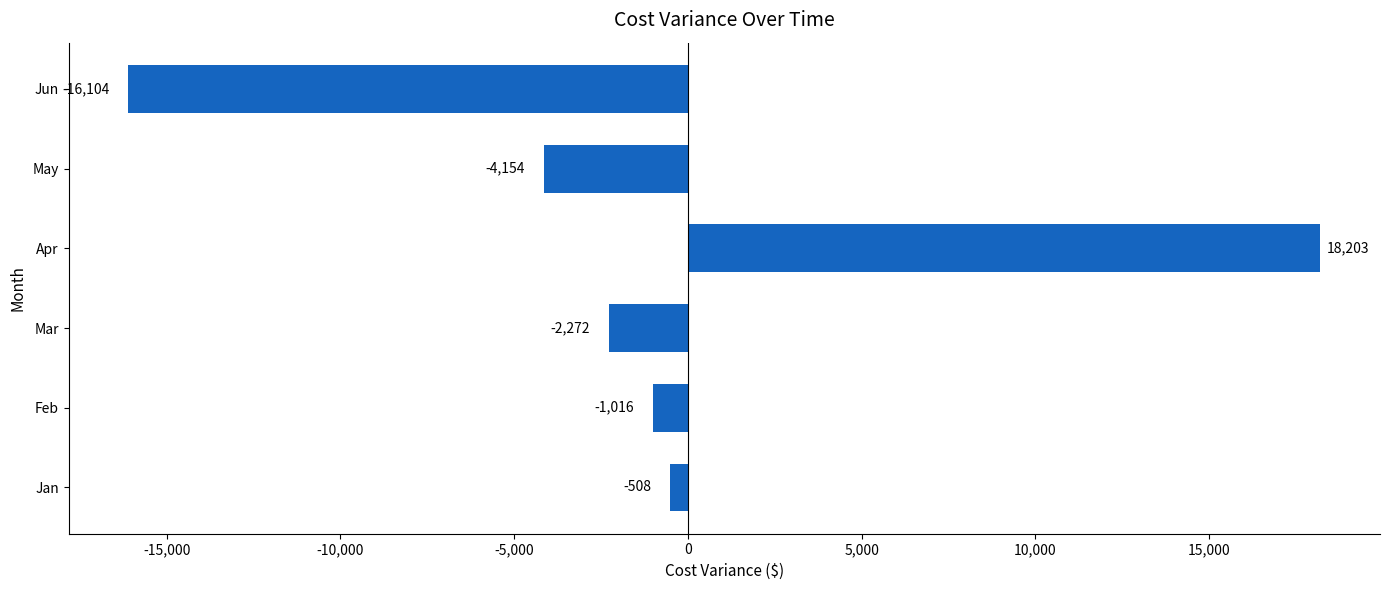

List the labels in order of value, smallest first.

Jun, May, Mar, Feb, Jan, Apr